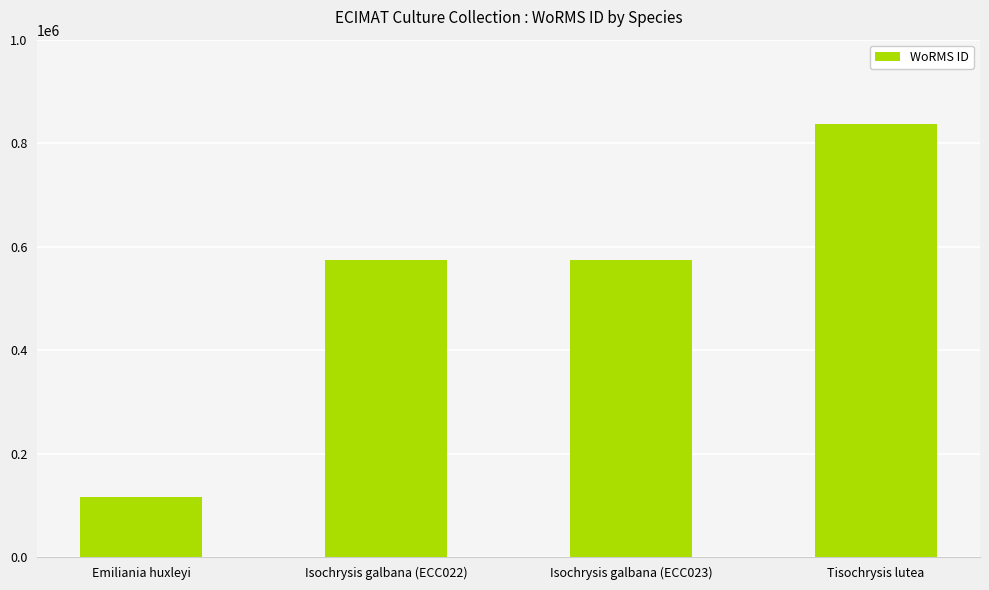

What is the maximum value shown in the chart?

836583